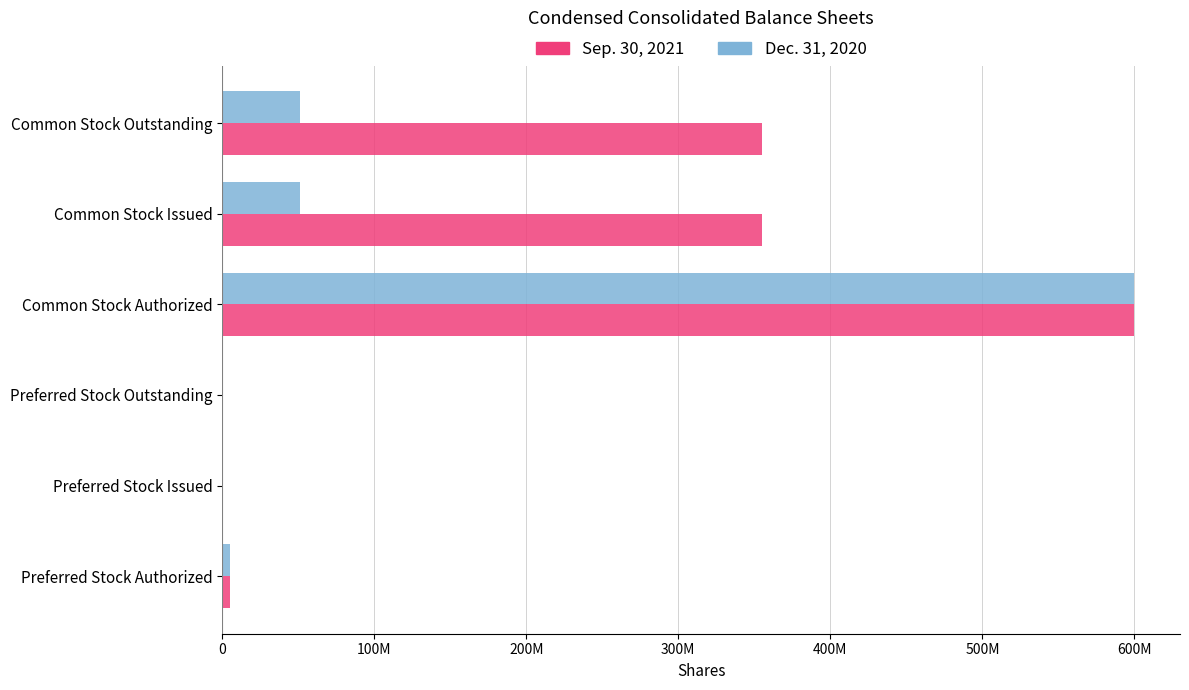

What are all the series names shown in the legend?

Sep. 30, 2021, Dec. 31, 2020